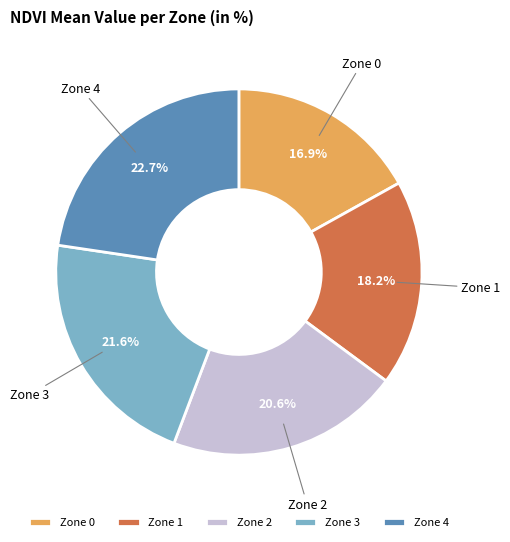

Which slice is the smallest?

Zone 0